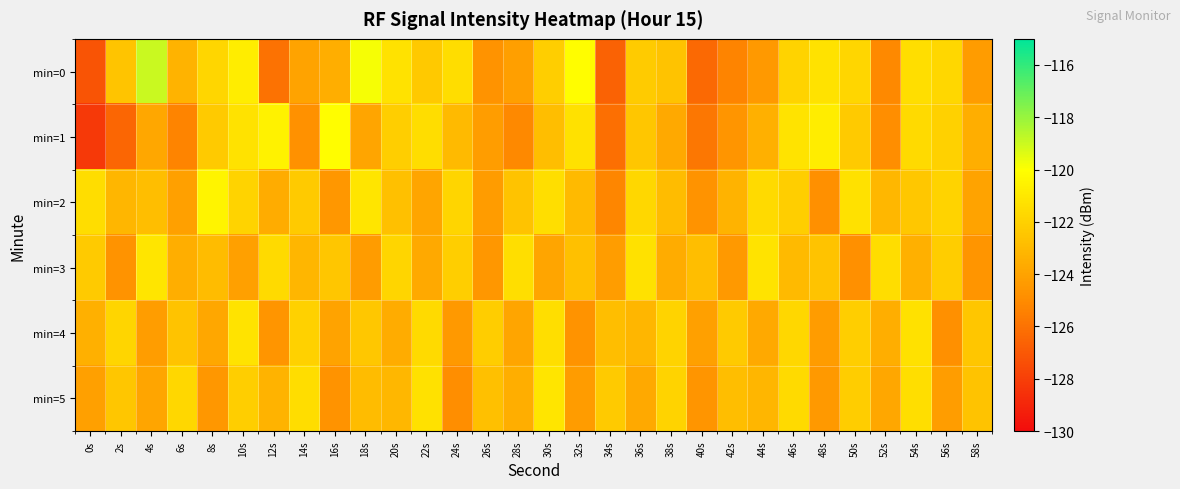

What is the spread (max minus min) of values at 2s?

4.6